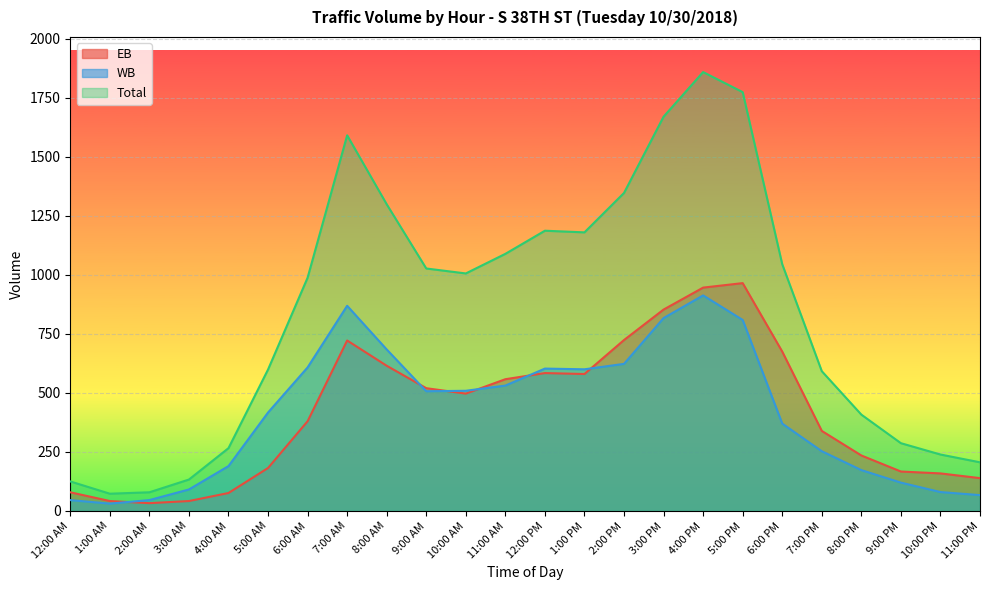

What is the difference between the maximum and minimum values in the Total series?

1786